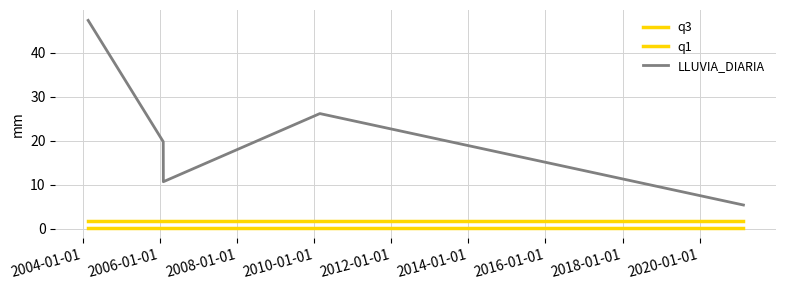

Reading right to left, extract all data points from this chart.

q3: 1.8	1.8	1.8	1.8	1.8
q1: 0.2	0.2	0.2	0.2	0.2
LLUVIA_DIARIA: 5.4	26.2	10.7	19.8	47.4